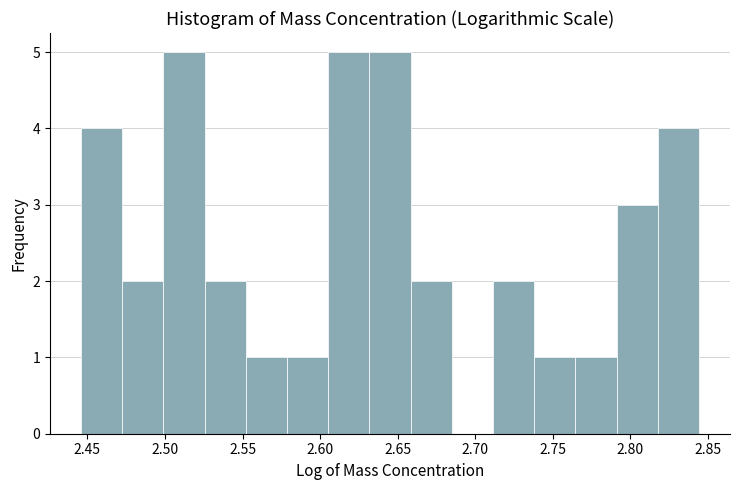

Reading left to right, transcribe this chart: for each bar, give the range it covers on the x-axis and its height. Neither the bar edges nor the heights are printed on the chart, so give them approximately, as read against the axes.

2.445 to 2.470: 4
2.470 to 2.500: 2
2.500 to 2.525: 5
2.525 to 2.550: 2
2.550 to 2.580: 1
2.580 to 2.605: 1
2.605 to 2.630: 5
2.630 to 2.660: 5
2.660 to 2.685: 2
2.685 to 2.710: 0
2.710 to 2.740: 2
2.740 to 2.765: 1
2.765 to 2.790: 1
2.790 to 2.820: 3
2.820 to 2.845: 4